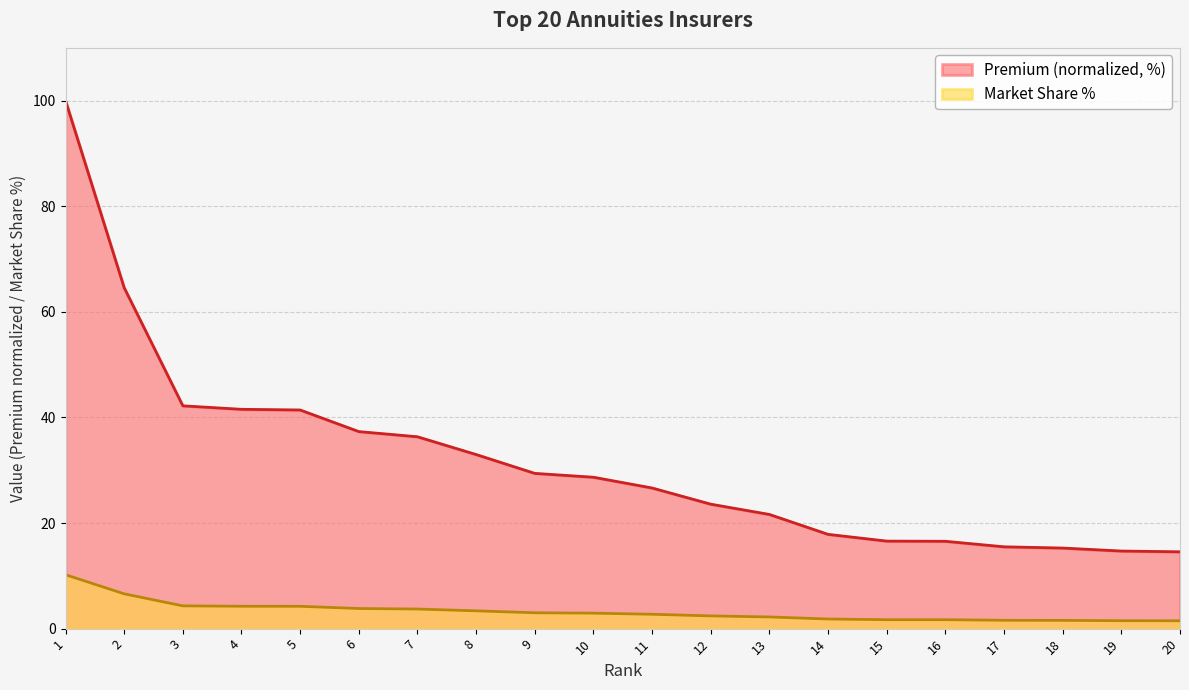

What is the difference between the Premium values at 8 and 11?

6.3